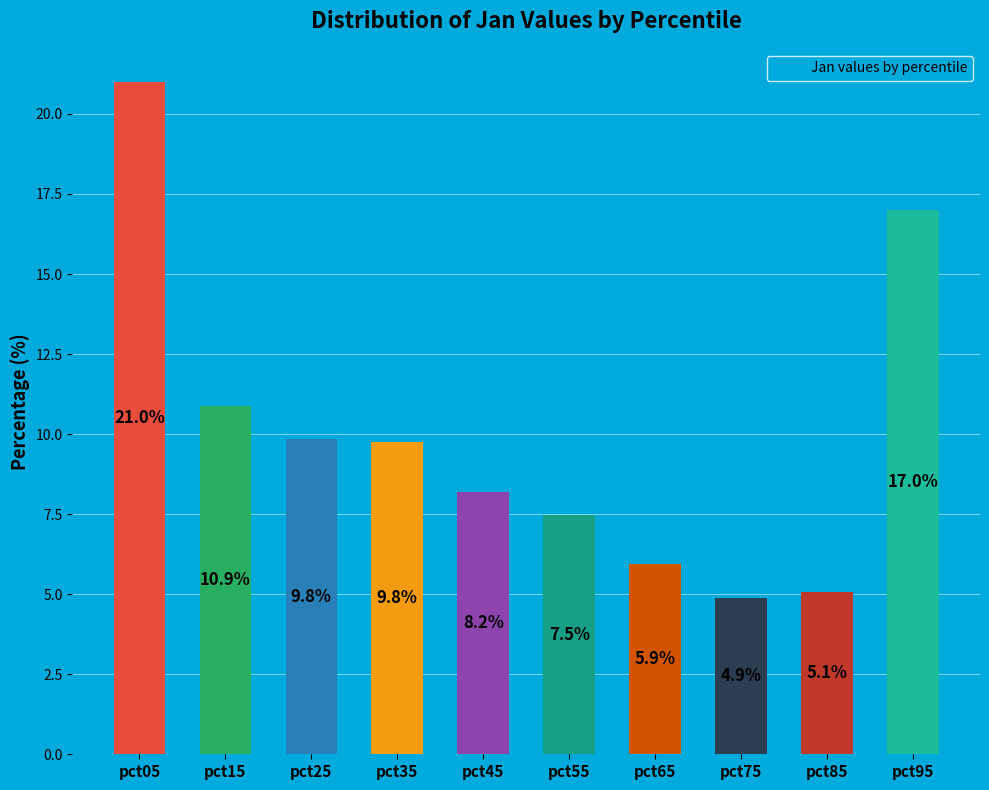

What value does the data have at pct05?

21.0